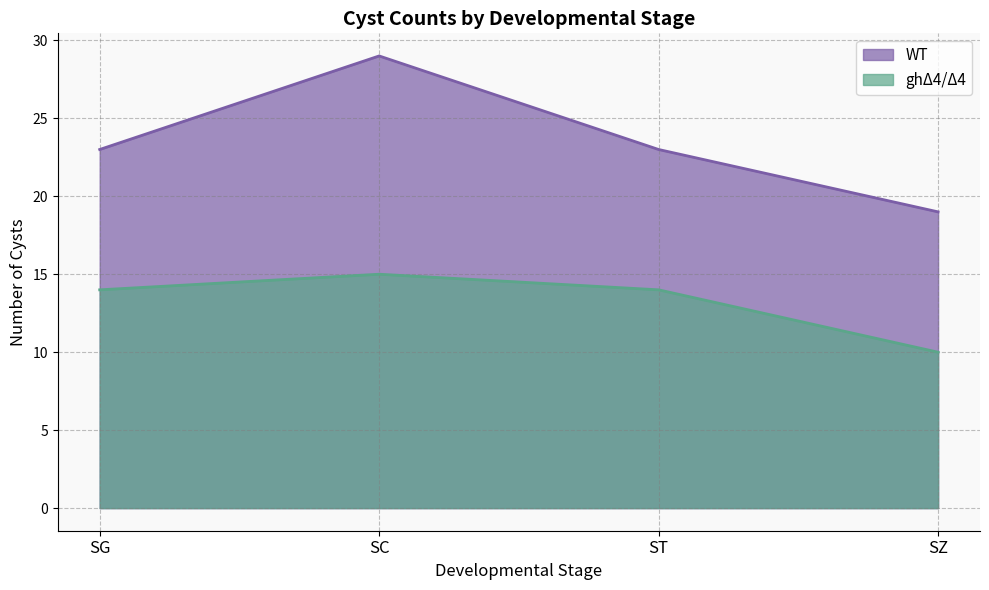

In ghΔ4/Δ4, how many points are higher than both neighbors (excluding endpoints)?

1